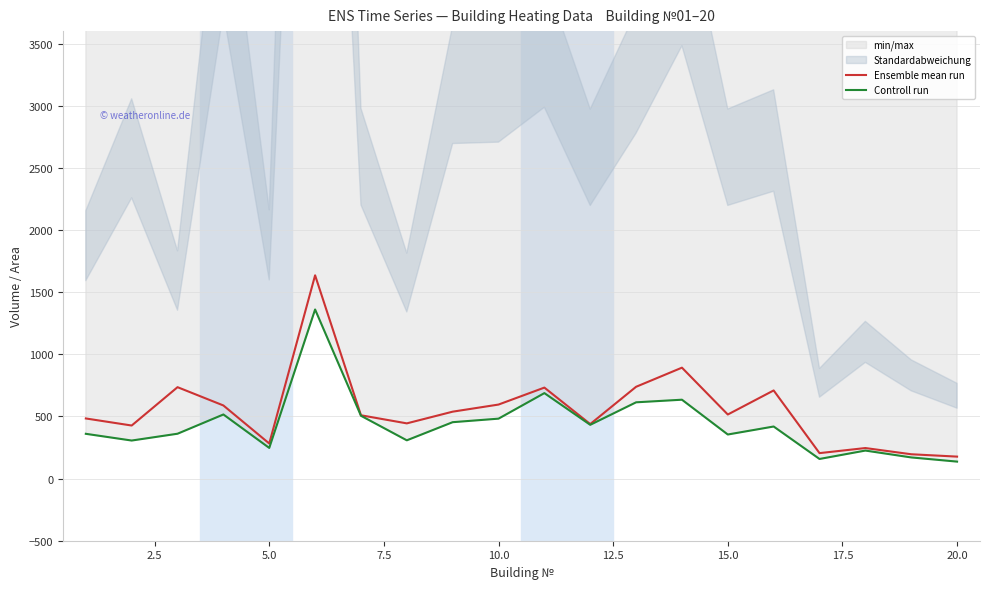

What is the minimum value for Ensemble mean run?

176.7